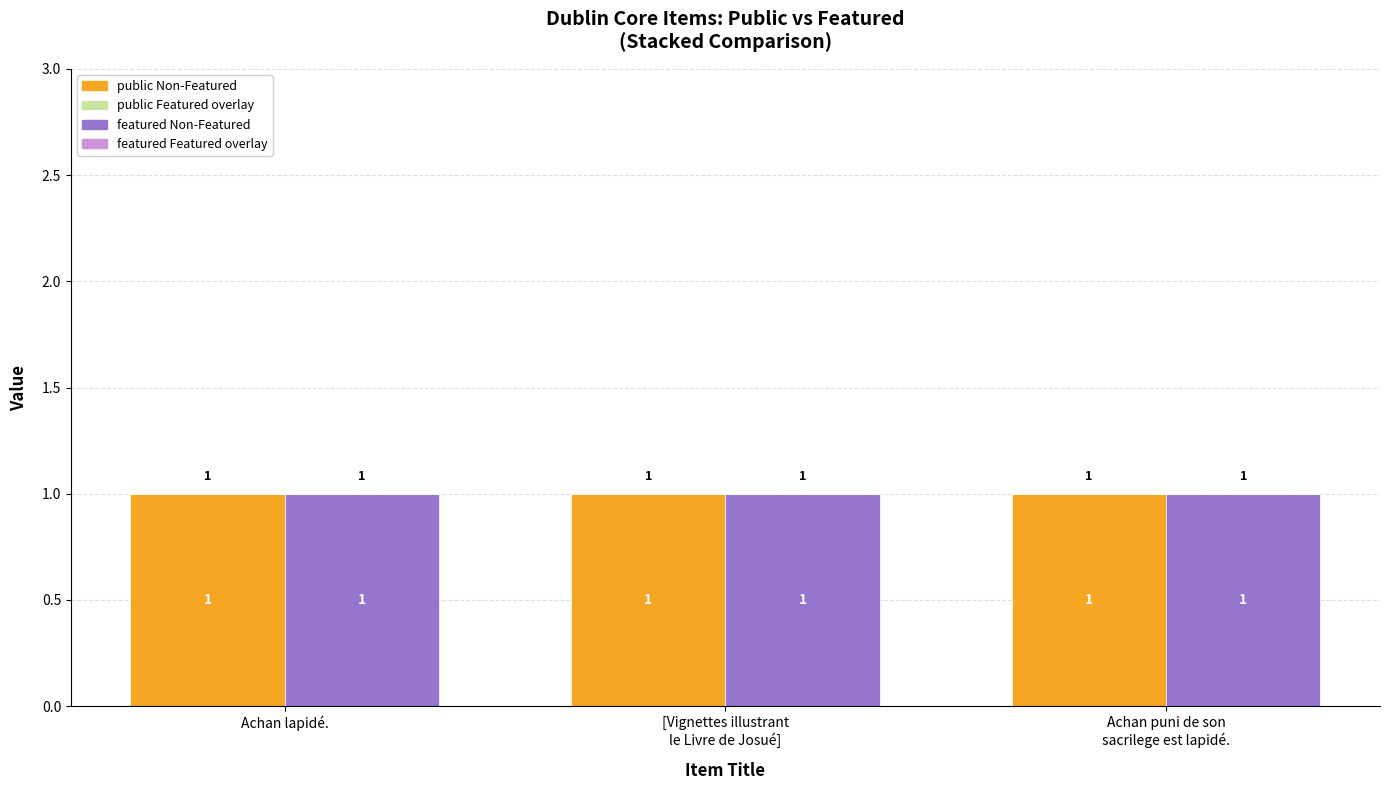

Which has a higher value, Achan puni de son
sacrilege est lapidé. or Achan lapidé.?

Achan puni de son
sacrilege est lapidé.